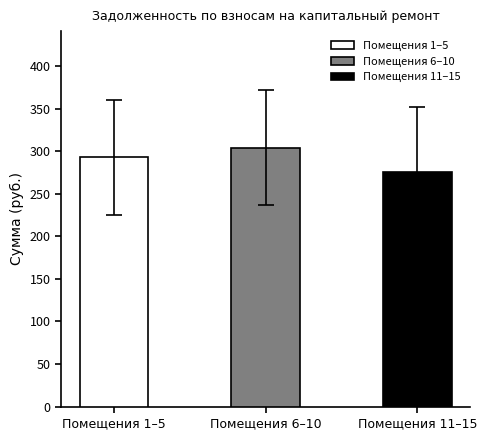

What value does the data have at Помещения 6–10?

304.1